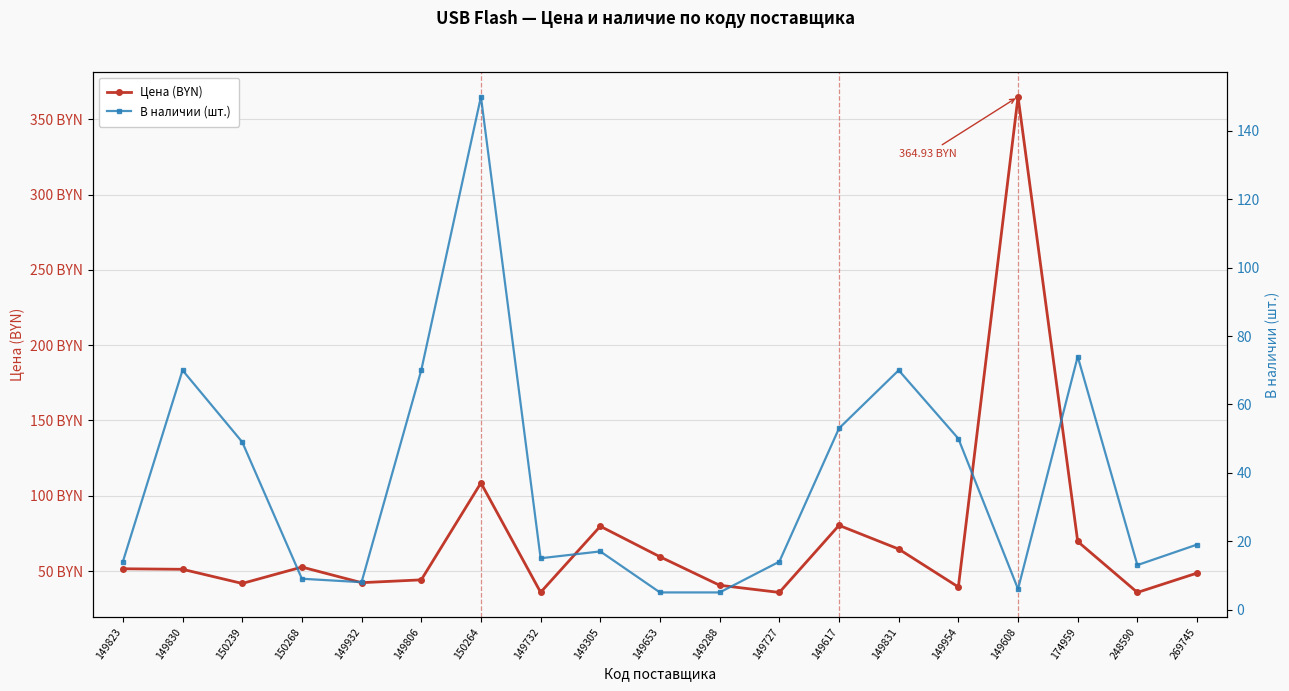

Is this an area chart (filled region under the line)?

No